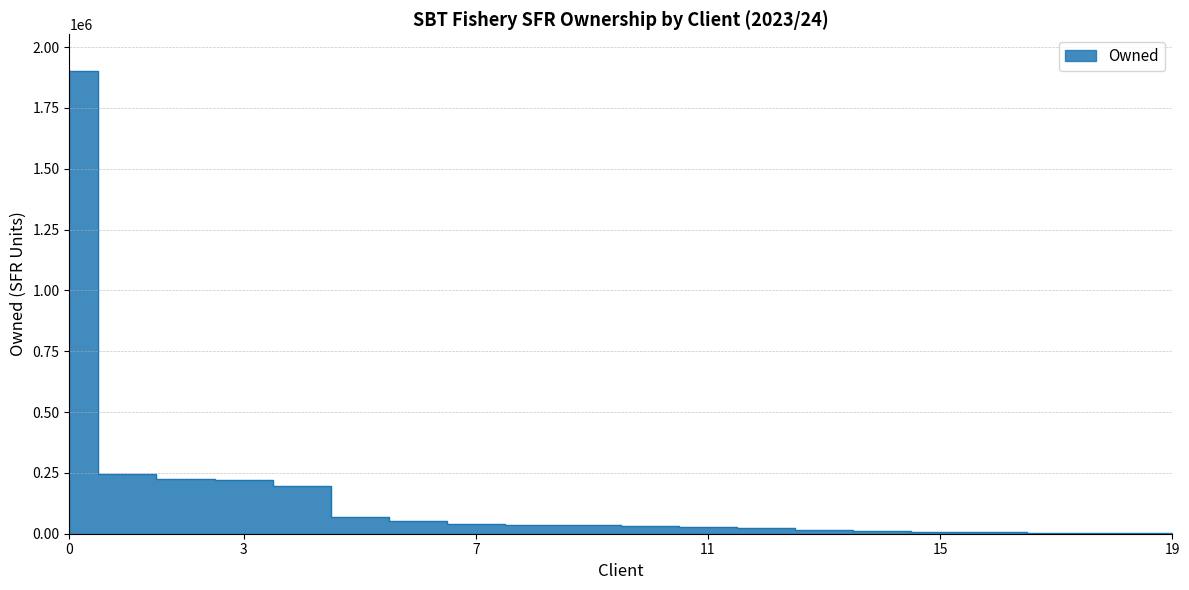

Reading right to left, transcribe all the data shown in this chart.

3753	3865	5000	5864	7851	11268	15167	23390	27355	30000	34192	34629	38633	51317	67130	196272	220543	224592	246191	1900920